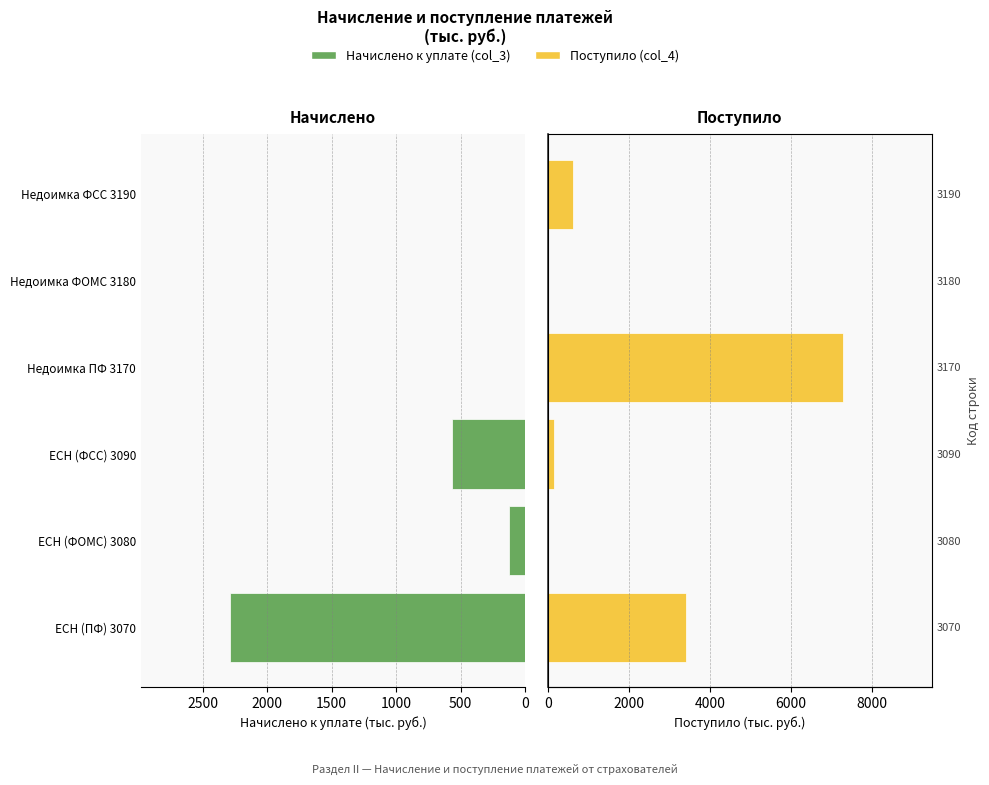

The Начислено к уплате (col_3) series shows 1251 at Недоимка ПФ 3170. True or false?

False